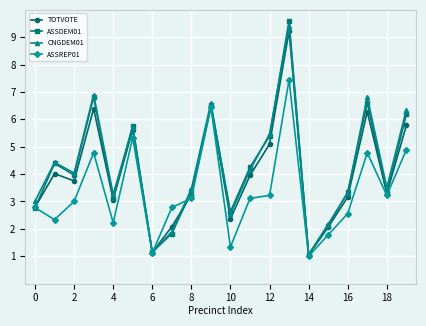

In ASSDEM01, how many points are lower than both neighbors (excluding endpoints)?

6